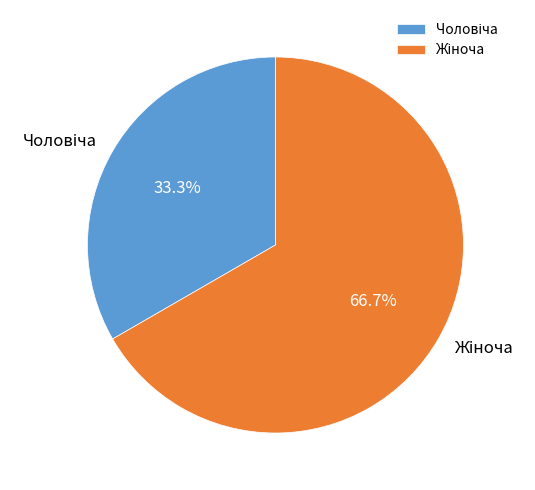

Is there a majority slice in this chart?

Yes